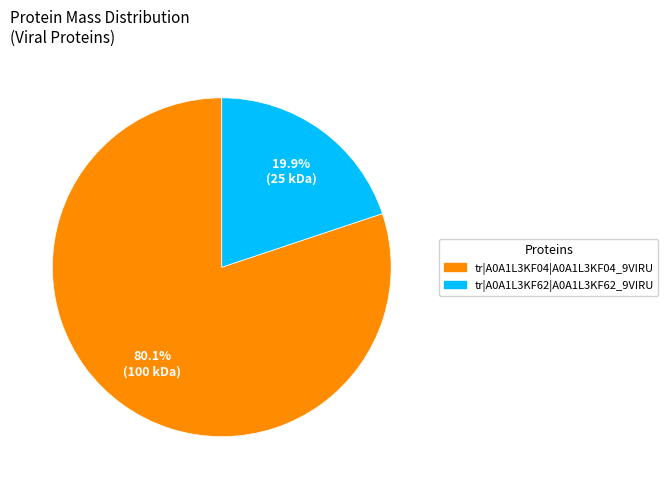

Does tr|A0A1L3KF62|A0A1L3KF62_9VIRU represent more than half of the total?

No